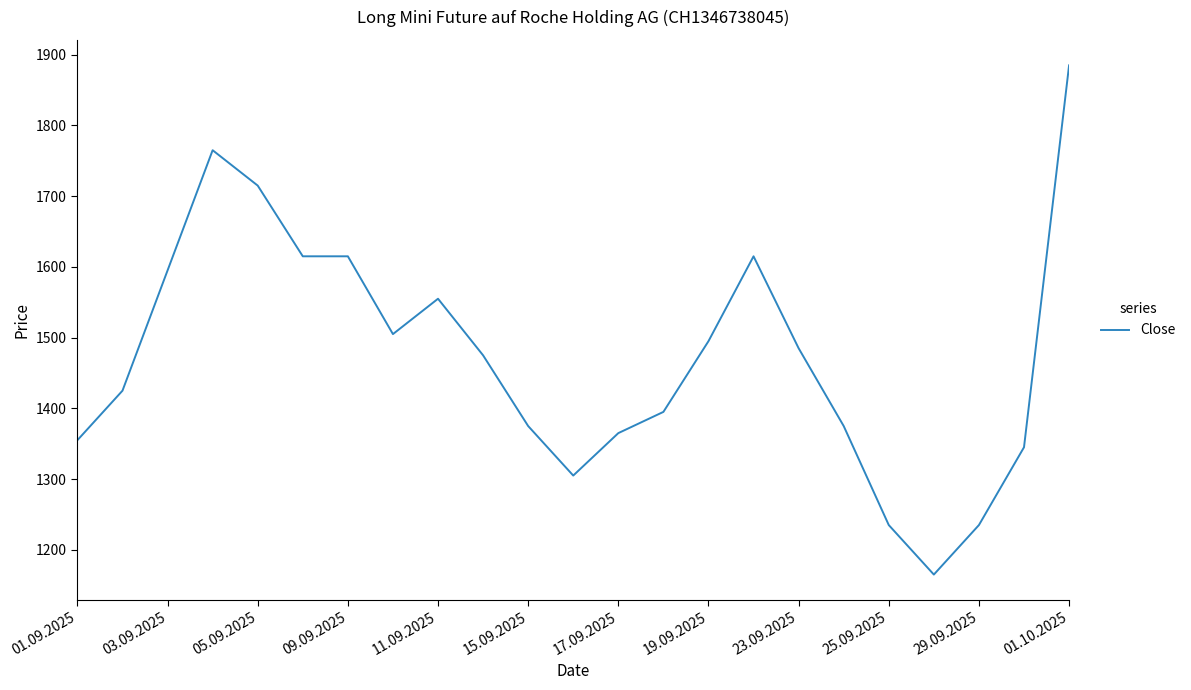

What is the difference between the maximum and minimum values?

720